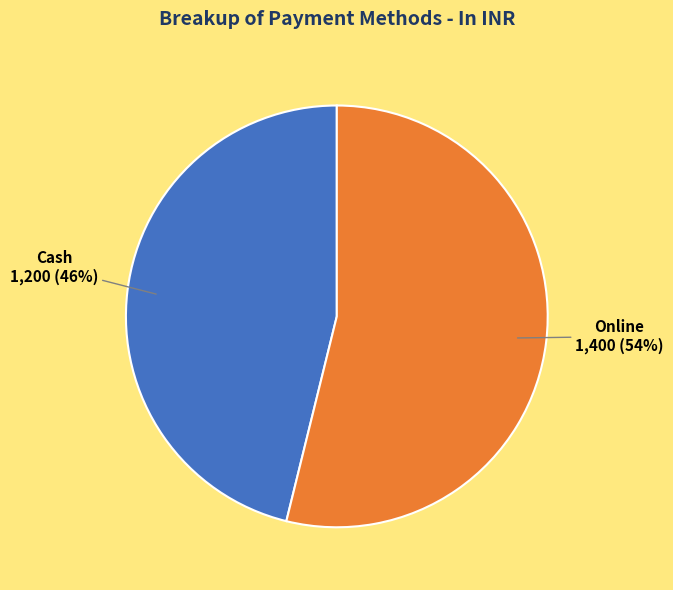

What is the smallest slice in the pie chart?

Cash